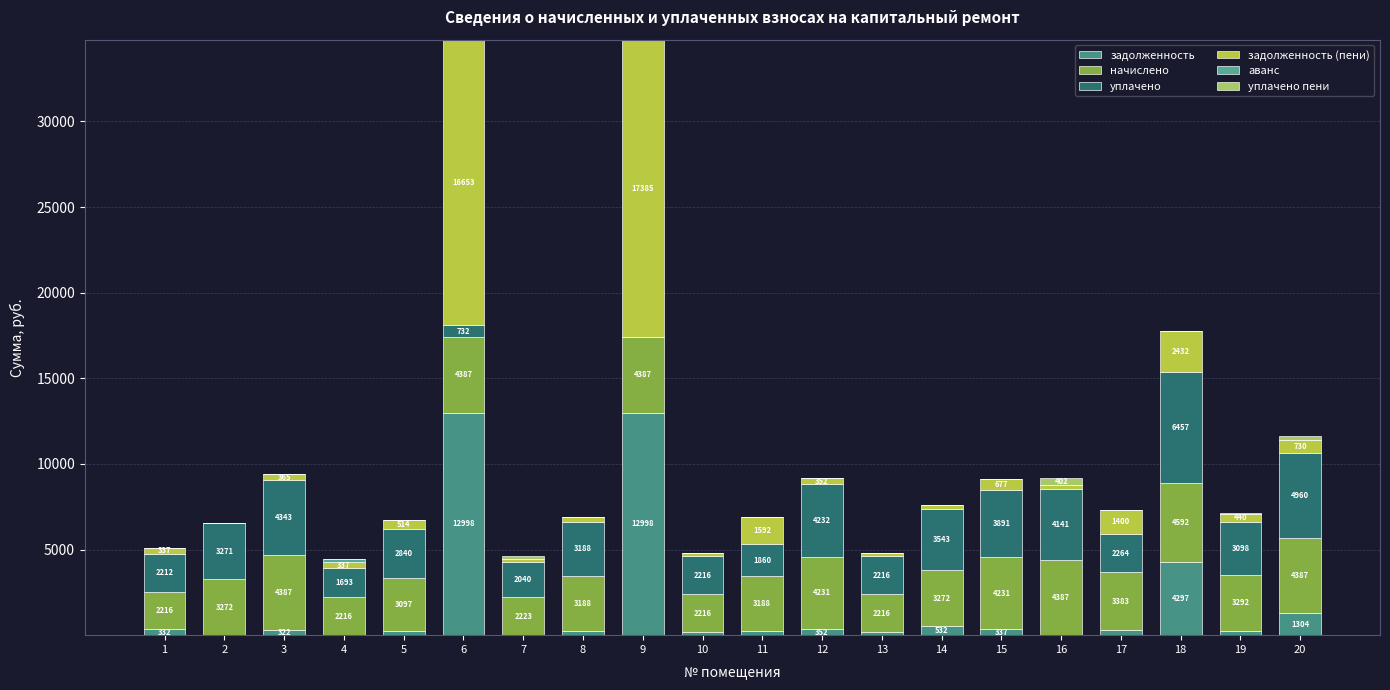

Which series changed the most between 2 and 6?

задолженность (пени)